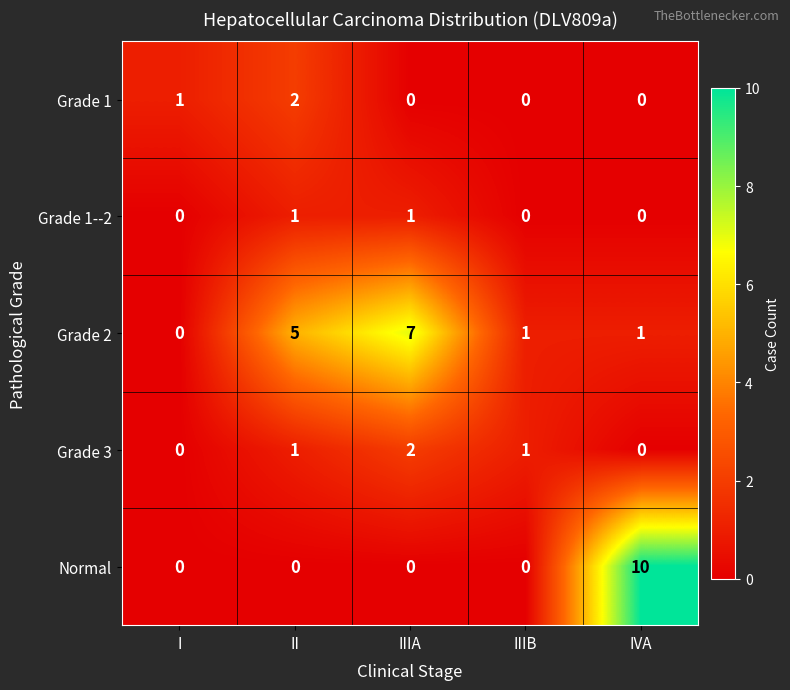

At which label does Grade 2 reach its minimum?

I